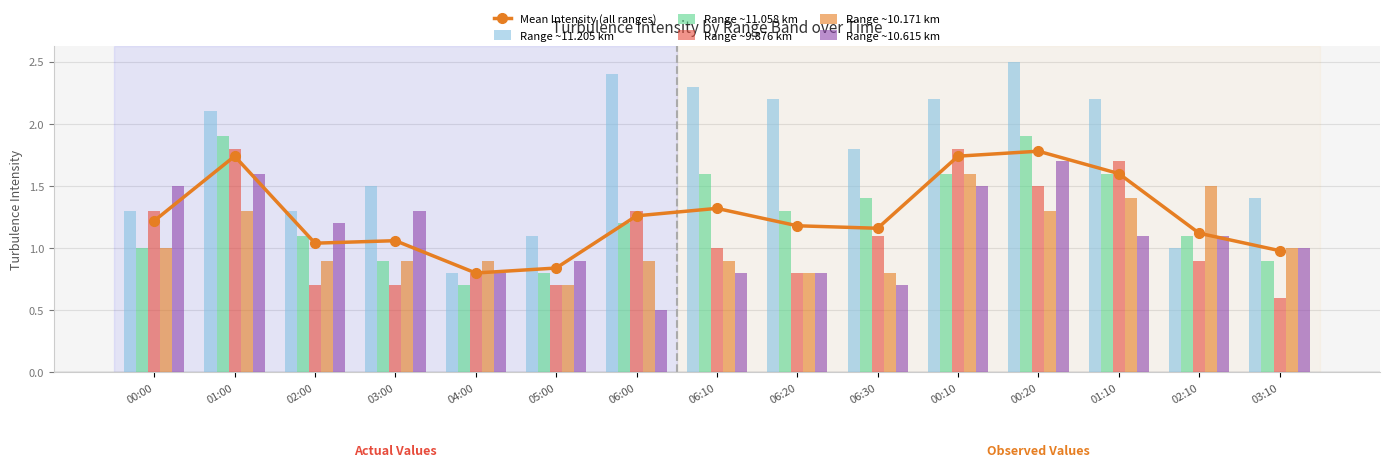

What is the total value across all series at 04:00?

4.8